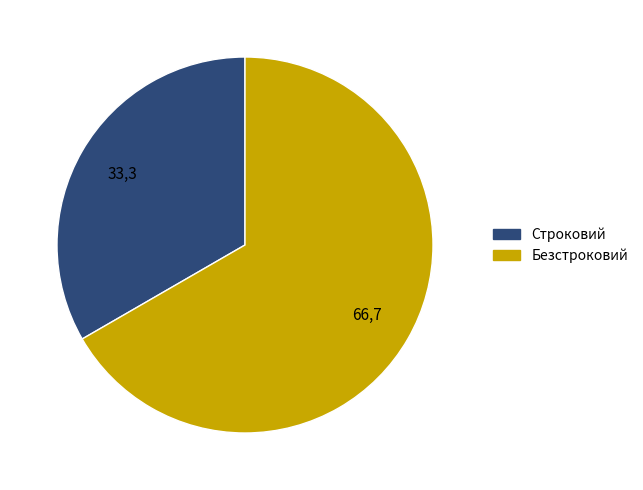

Rank the categories by value from highest to lowest.

Безстроковий, Строковий